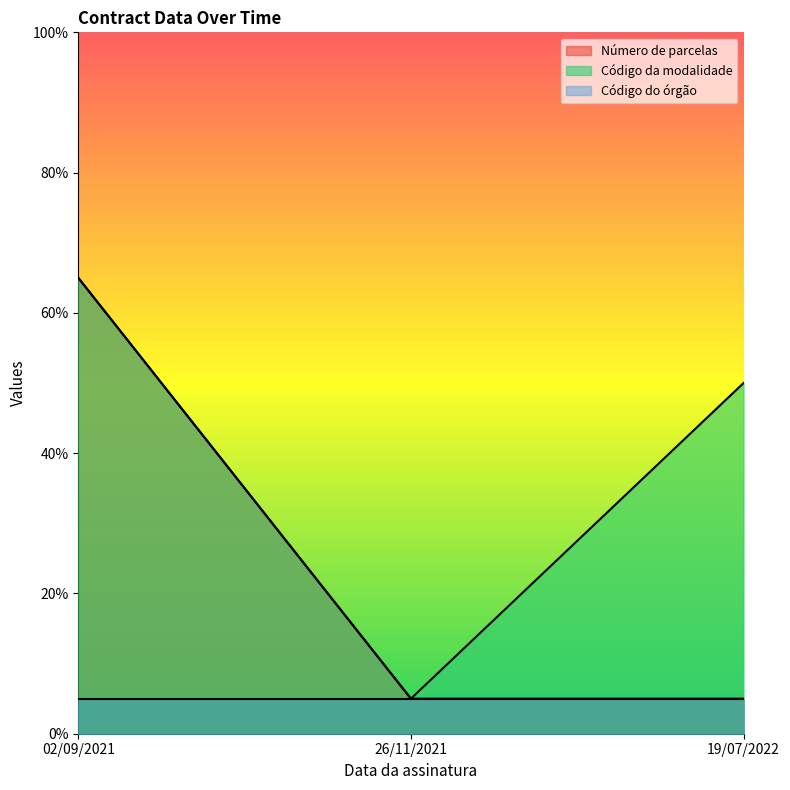

At which category is the sum across all series the highest?

02/09/2021